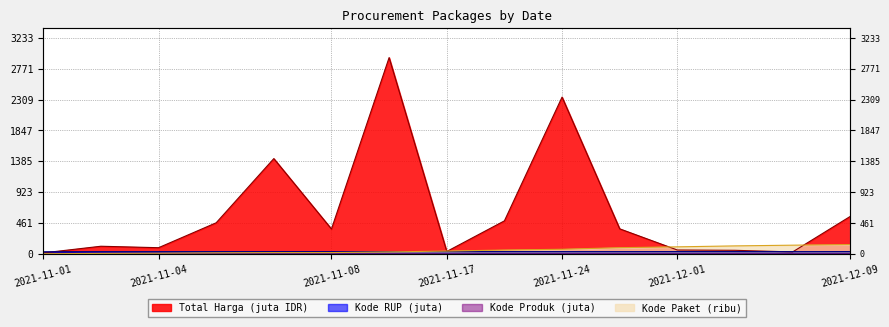

Count the number of data series in this chart.

4